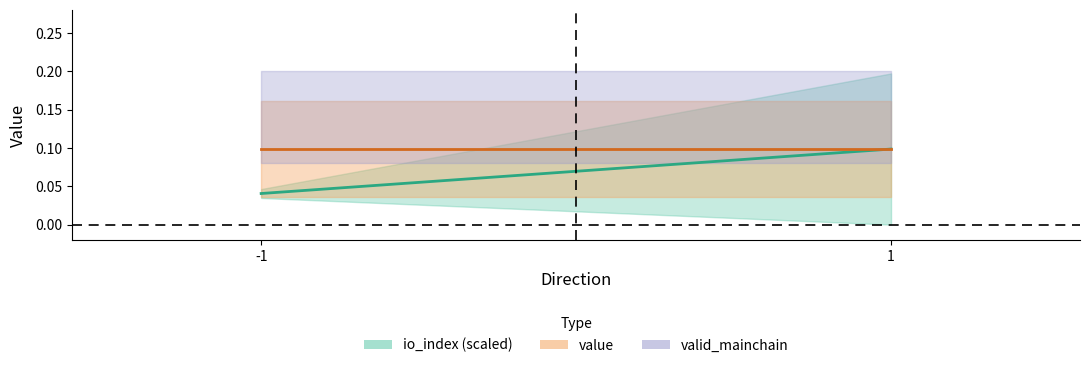

The value of value center at -1 is 0.0. True or false?

False